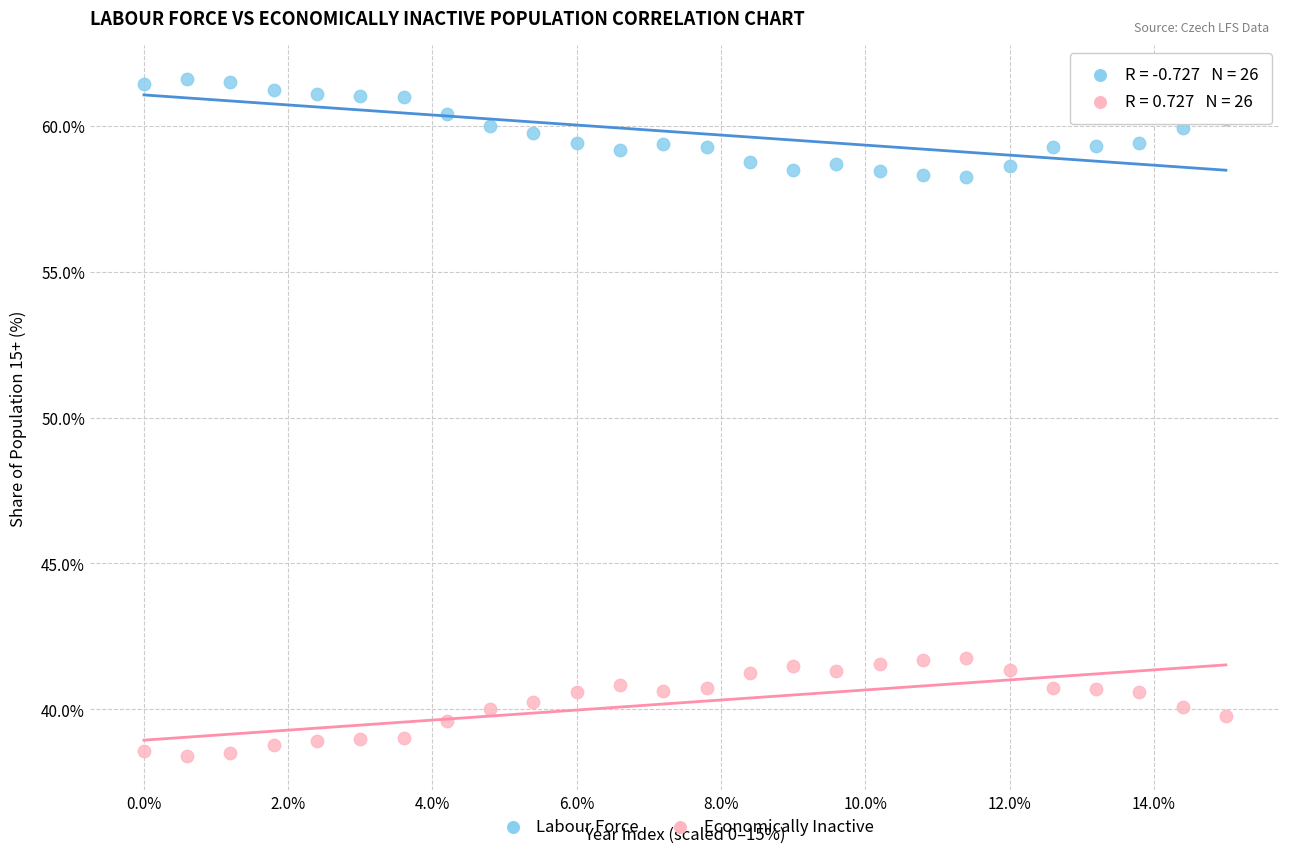

What is the X range (max minus min) for the scatter plot?

15.0